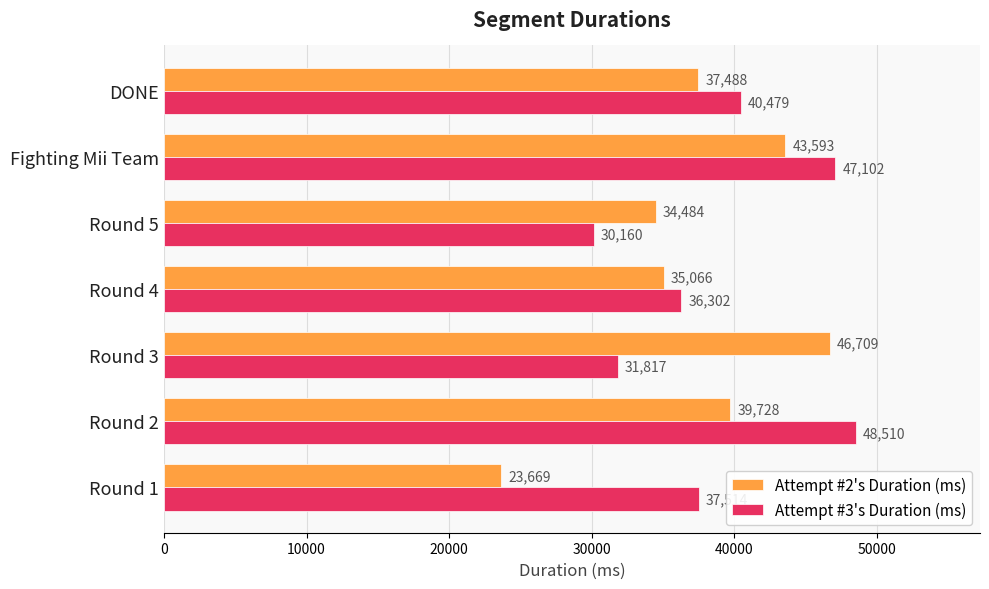

The Attempt #2's Duration (ms) series shows 43593 at Fighting Mii Team. True or false?

True